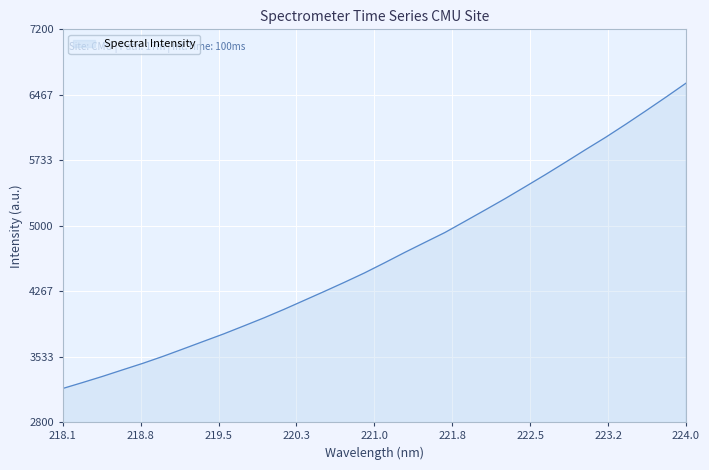

What is the greatest value displayed?

6597.0